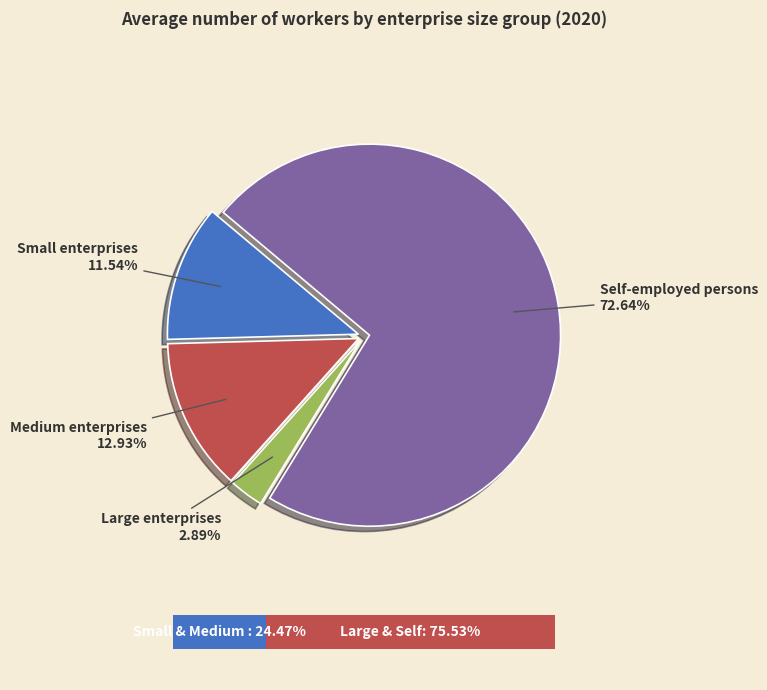

True or false: Medium enterprises accounts for 13% of the total.

True